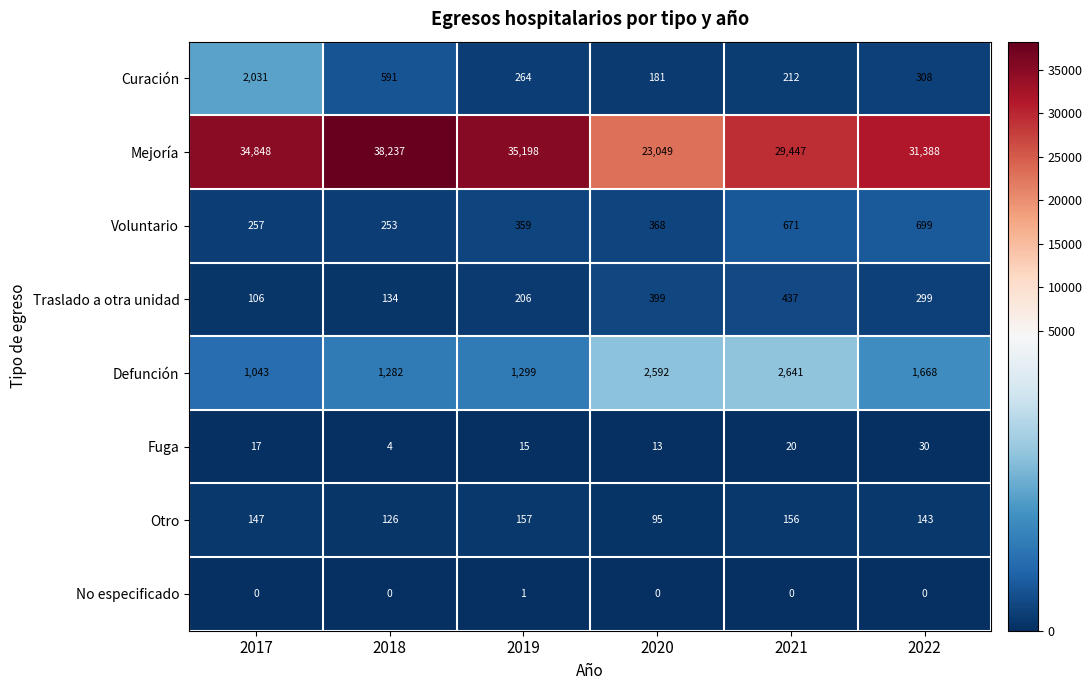

What is the difference between the Otro values at 2022 and 2017?

4